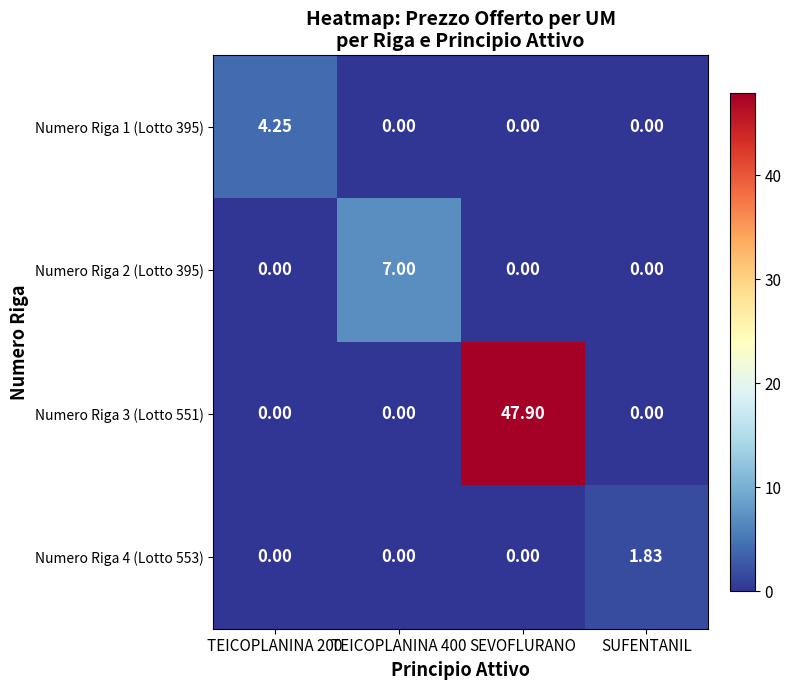

Which label corresponds to the largest value in the chart?

SEVOFLURANO